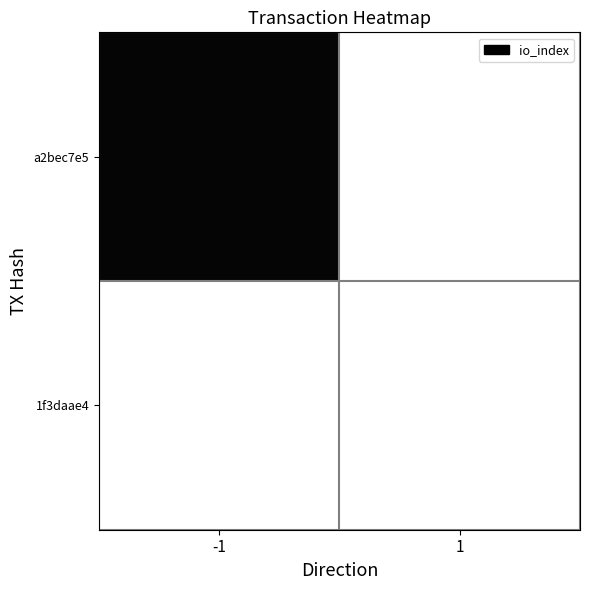

Rank the series at 1 from lowest to highest value.

a2bec7e5, 1f3daae4